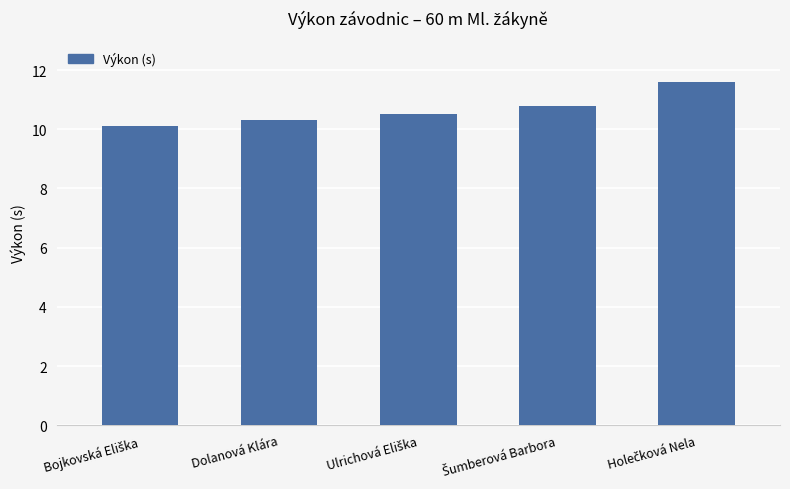

Reading right to left, list all the values displayed in this chart.

11.6	10.8	10.5	10.3	10.1